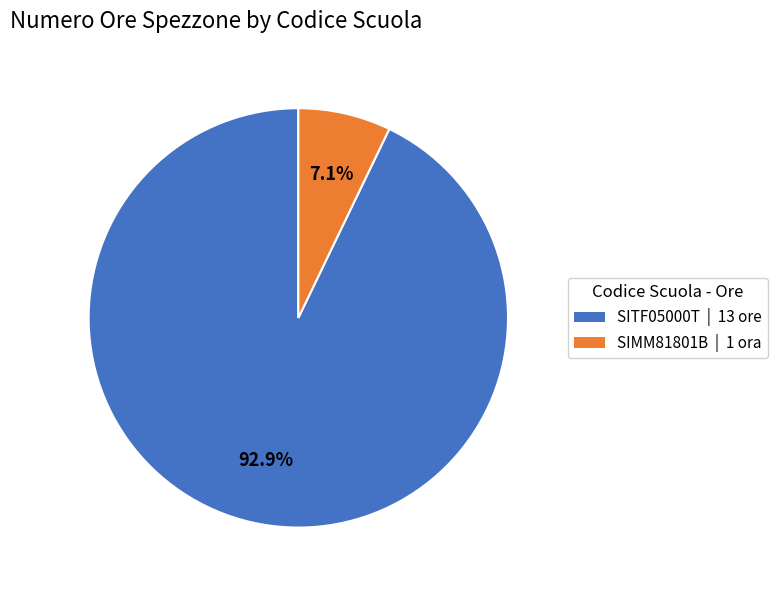

To the nearest percent, what is the combined percentage of SITF05000T and SIMM81801B?

100%